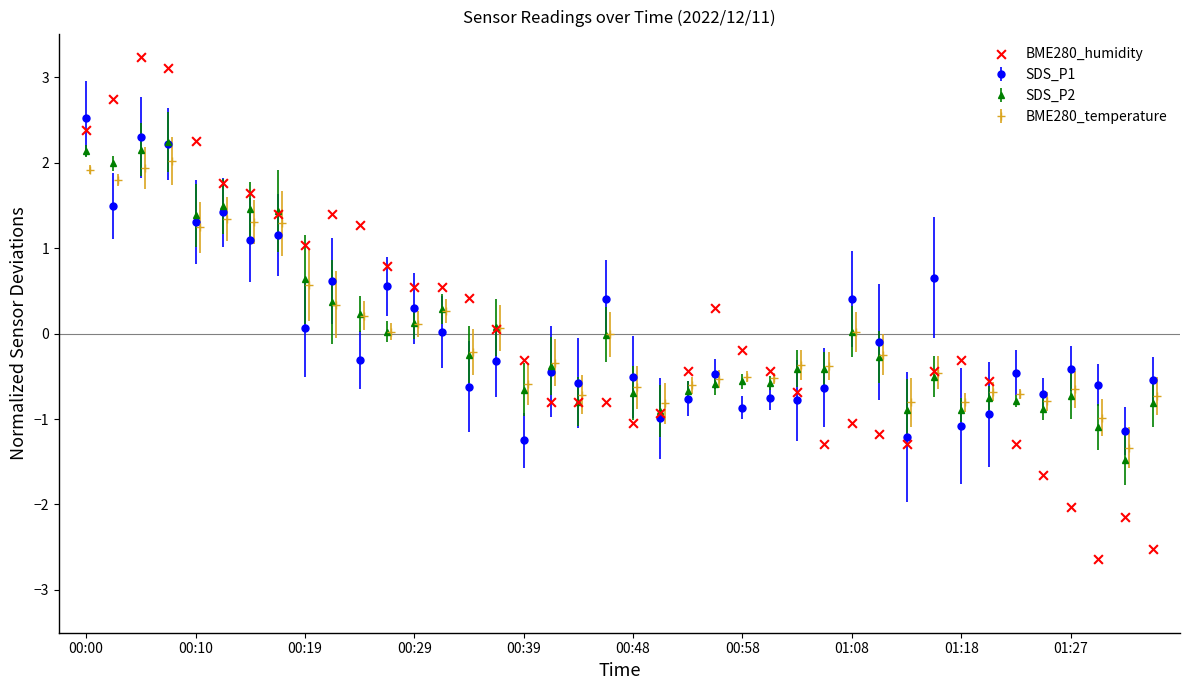

What is the change in value from 11 to 34?

-2.1